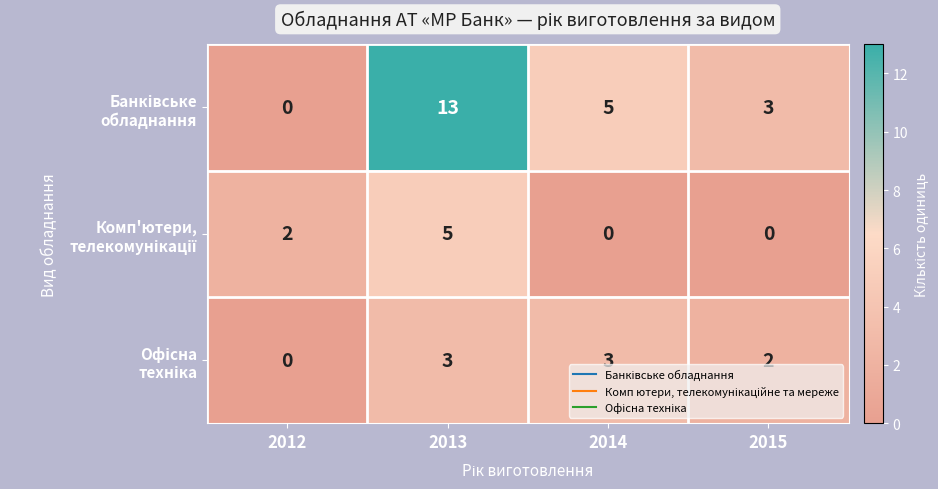

At how many categories does at least one series exceed 1?

4